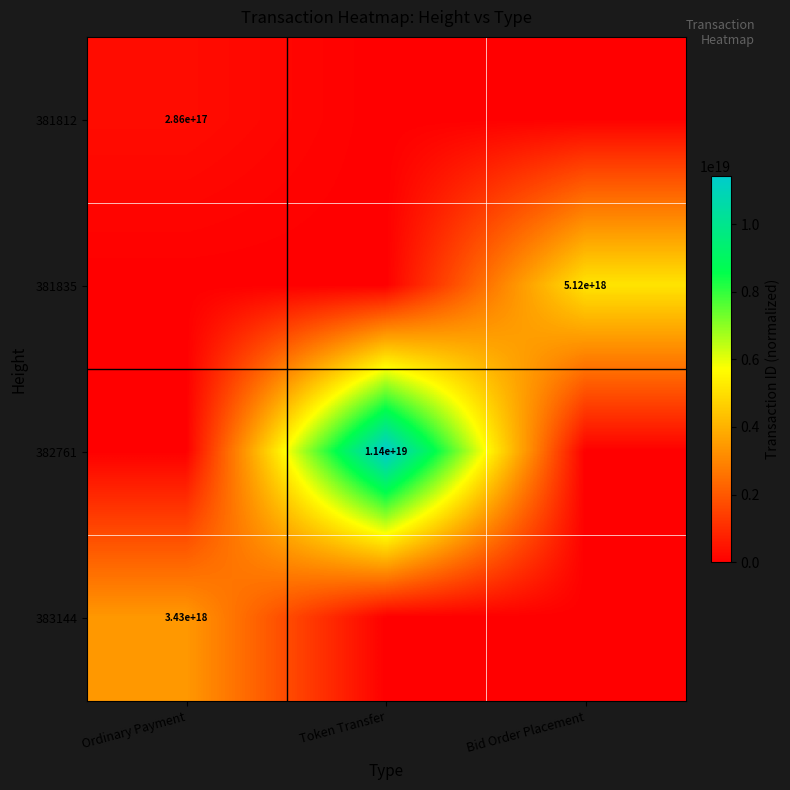

The 381835 series shows 5120000000000000000 at Bid Order Placement. True or false?

True